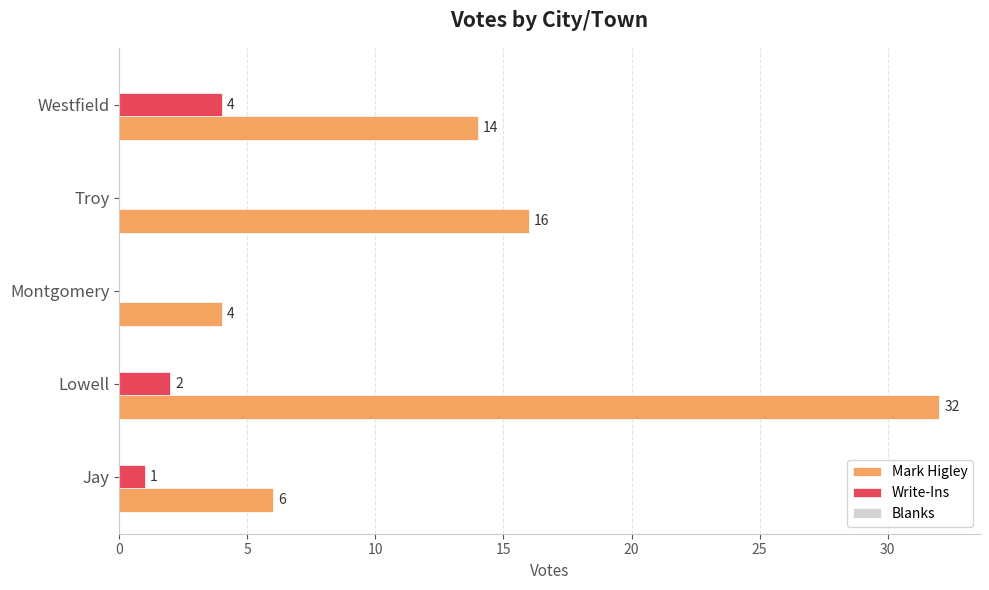

Is it true that Write-Ins equals 1 at Jay?

True